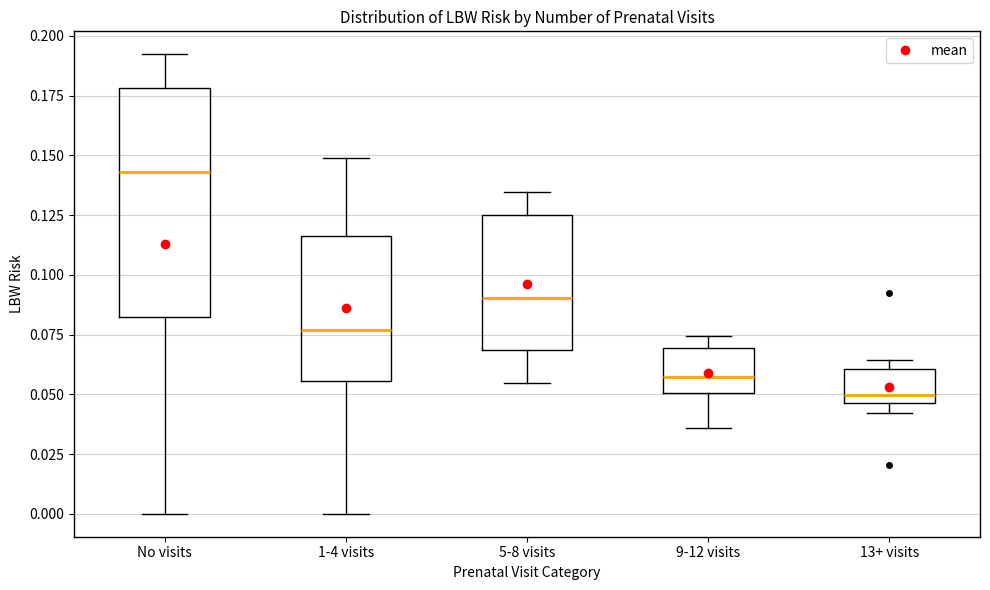

Which box is the tallest, from its lower edge to its upper edge?

No visits